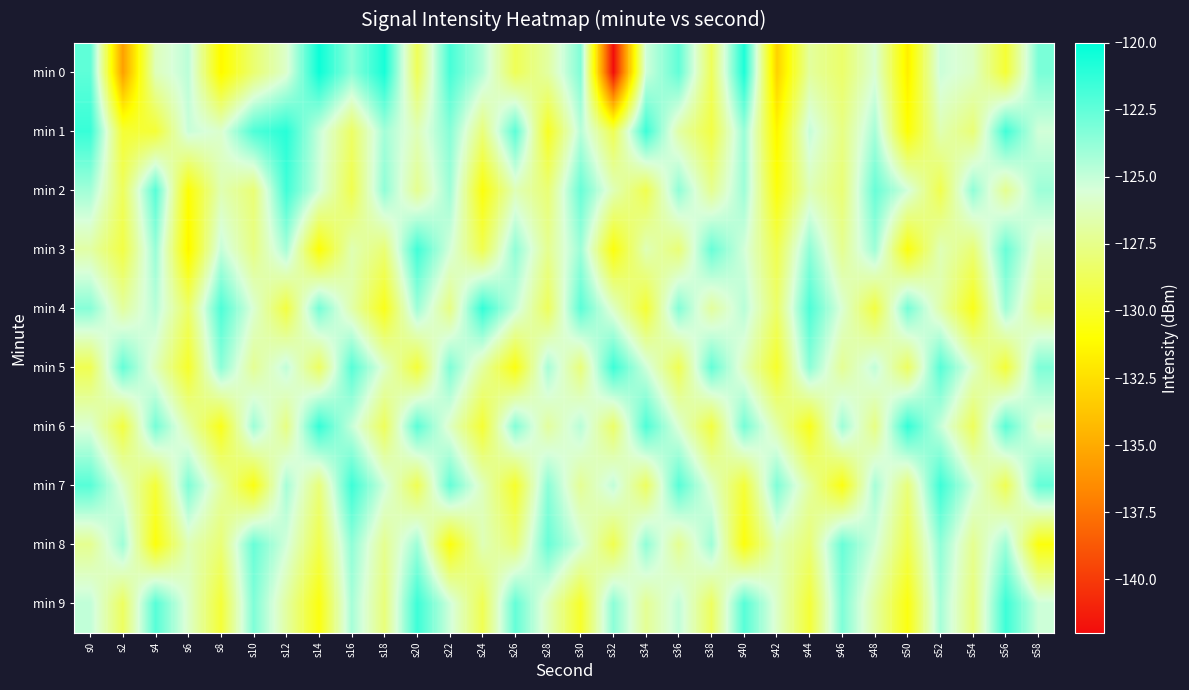

Reading left to right, extract all data points from this chart.

min 0: s0=-122.4	s2=-135.6	s4=-126.3	s6=-124.8	s8=-131.3	s10=-128.2	s12=-125.9	s14=-120.3	s16=-123.6	s18=-120.6	s20=-128.8	s22=-121.8	s24=-124.6	s26=-128.8	s28=-126.9	s30=-123.3	s32=-142.0	s34=-125.2	s36=-122.5	s38=-128.7	s40=-120.7	s42=-133.1	s44=-127.0	s46=-128.3	s48=-125.7	s50=-131.8	s52=-125.2	s54=-126.0	s56=-129.7	s58=-123.1
min 1: s0=-121.4	s2=-129.6	s4=-129.6	s6=-125.1	s8=-125.8	s10=-122.0	s12=-121.0	s14=-125.0	s16=-128.4	s18=-124.2	s20=-126.3	s22=-123.5	s24=-127.9	s26=-122.3	s28=-130.1	s30=-124.7	s32=-128.9	s34=-121.6	s36=-126.8	s38=-129.2	s40=-123.9	s42=-131.5	s44=-125.0	s46=-127.7	s48=-124.2	s50=-130.9	s52=-126.5	s54=-128.0	s56=-121.7	s58=-125.3
min 2: s0=-124.1	s2=-128.7	s4=-122.2	s6=-130.9	s8=-126.5	s10=-128.0	s12=-121.7	s14=-125.3	s16=-129.0	s18=-123.7	s20=-127.3	s22=-124.0	s24=-130.7	s26=-126.3	s28=-128.0	s30=-122.7	s32=-126.3	s34=-129.0	s36=-123.7	s38=-127.3	s40=-124.0	s42=-130.7	s44=-126.3	s46=-128.0	s48=-122.7	s50=-125.3	s52=-129.0	s54=-123.7	s56=-127.3	s58=-124.0
min 3: s0=-126.8	s2=-129.2	s4=-123.9	s6=-131.5	s8=-125.0	s10=-127.7	s12=-124.2	s14=-130.9	s16=-126.5	s18=-128.0	s20=-121.7	s22=-125.3	s24=-129.0	s26=-123.7	s28=-127.3	s30=-124.0	s32=-130.7	s34=-126.3	s36=-128.0	s38=-122.7	s40=-125.3	s42=-129.0	s44=-123.7	s46=-127.3	s48=-124.0	s50=-130.7	s52=-126.3	s54=-128.0	s56=-122.7	s58=-126.3
min 4: s0=-123.5	s2=-127.0	s4=-124.7	s6=-128.3	s8=-122.0	s10=-125.7	s12=-129.3	s14=-123.0	s16=-126.7	s18=-130.3	s20=-124.0	s22=-127.7	s24=-121.3	s26=-125.0	s28=-128.7	s30=-122.3	s32=-126.0	s34=-129.7	s36=-123.3	s38=-127.0	s40=-124.7	s42=-128.3	s44=-122.0	s46=-125.7	s48=-129.3	s50=-123.0	s52=-126.7	s54=-130.3	s56=-124.0	s58=-127.7
min 5: s0=-128.9	s2=-122.6	s4=-126.2	s6=-129.9	s8=-123.6	s10=-127.2	s12=-124.9	s14=-128.6	s16=-122.2	s18=-125.9	s20=-129.6	s22=-123.2	s24=-126.9	s26=-130.6	s28=-124.2	s30=-127.9	s32=-121.6	s34=-125.2	s36=-128.9	s38=-122.6	s40=-126.2	s42=-129.9	s44=-123.6	s46=-127.2	s48=-124.9	s50=-128.6	s52=-122.2	s54=-125.9	s56=-129.6	s58=-123.2
min 6: s0=-125.7	s2=-129.3	s4=-123.0	s6=-126.7	s8=-130.3	s10=-124.0	s12=-127.7	s14=-121.3	s16=-125.0	s18=-128.7	s20=-122.3	s22=-126.0	s24=-129.7	s26=-123.3	s28=-127.0	s30=-124.7	s32=-128.3	s34=-122.0	s36=-125.7	s38=-129.3	s40=-123.0	s42=-126.7	s44=-130.3	s46=-124.0	s48=-127.7	s50=-121.3	s52=-125.0	s54=-128.7	s56=-122.3	s58=-126.0
min 7: s0=-122.2	s2=-125.9	s4=-129.6	s6=-123.2	s8=-126.9	s10=-130.6	s12=-124.2	s14=-127.9	s16=-121.6	s18=-125.2	s20=-128.9	s22=-122.6	s24=-126.2	s26=-129.9	s28=-123.6	s30=-127.2	s32=-124.9	s34=-128.6	s36=-122.2	s38=-125.9	s40=-129.6	s42=-123.2	s44=-126.9	s46=-130.6	s48=-124.2	s50=-127.9	s52=-121.6	s54=-125.2	s56=-128.9	s58=-122.6
min 8: s0=-127.3	s2=-124.0	s4=-130.7	s6=-126.3	s8=-128.0	s10=-122.7	s12=-125.3	s14=-129.0	s16=-123.7	s18=-127.3	s20=-124.0	s22=-130.7	s24=-126.3	s26=-128.0	s28=-122.7	s30=-125.3	s32=-129.0	s34=-123.7	s36=-127.3	s38=-124.0	s40=-130.7	s42=-126.3	s44=-128.0	s46=-122.7	s48=-125.3	s50=-129.0	s52=-123.7	s54=-127.3	s56=-124.0	s58=-130.7
min 9: s0=-124.9	s2=-128.6	s4=-122.2	s6=-125.9	s8=-129.6	s10=-123.2	s12=-126.9	s14=-130.6	s16=-124.2	s18=-127.9	s20=-121.6	s22=-125.2	s24=-128.9	s26=-122.6	s28=-126.2	s30=-129.9	s32=-123.6	s34=-127.2	s36=-124.9	s38=-128.6	s40=-122.2	s42=-125.9	s44=-129.6	s46=-123.2	s48=-126.9	s50=-130.6	s52=-124.2	s54=-127.9	s56=-121.6	s58=-125.2